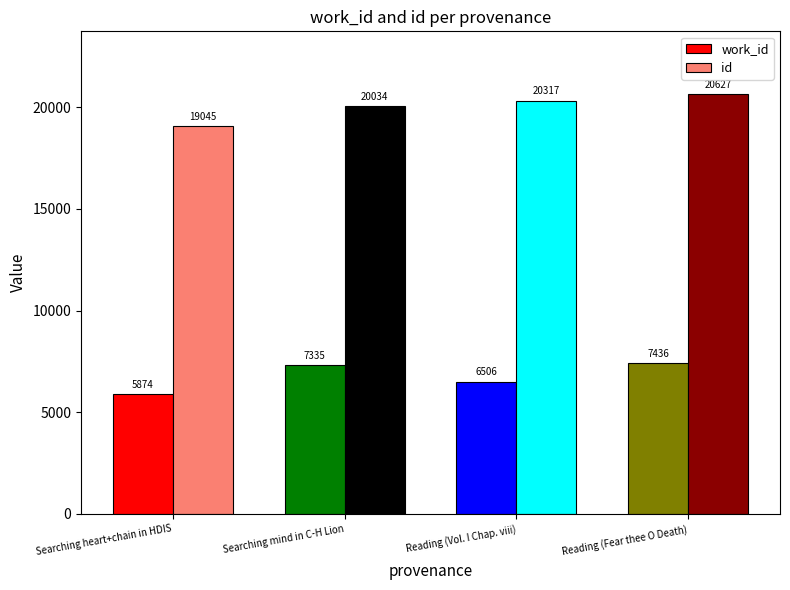

What is the value of the work_id bar at the 4th from the left?

7436